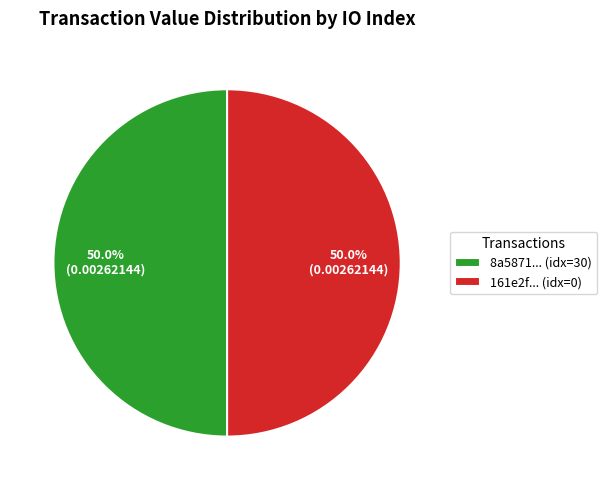

What is the ratio of the value at 8a5871... (idx=30) to the value at 161e2f... (idx=0)?

1.0